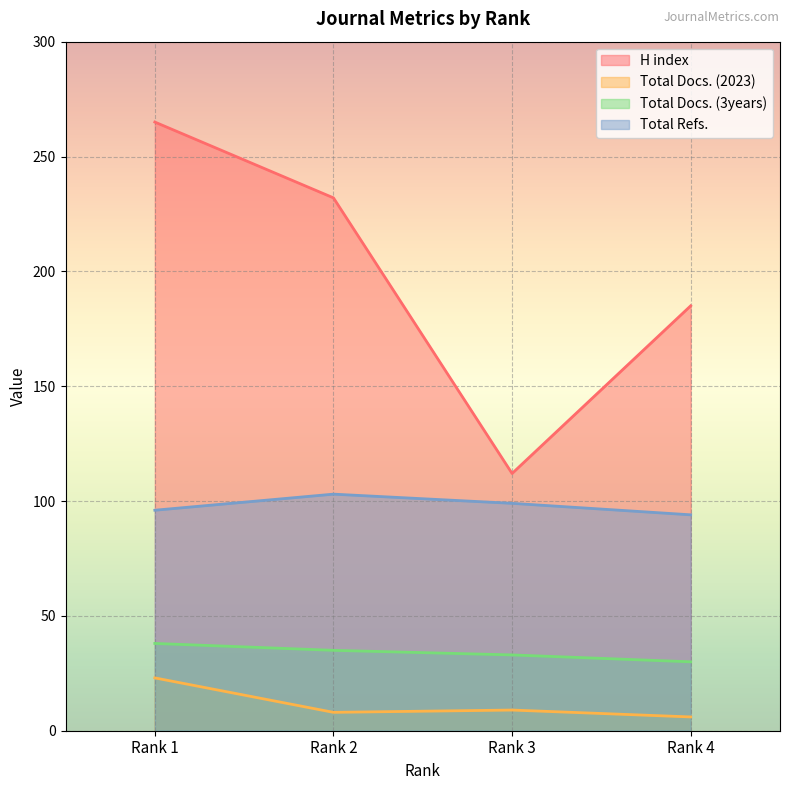

What is the sum of the Total Docs. (3years) values at Rank 1 and Rank 4?

68